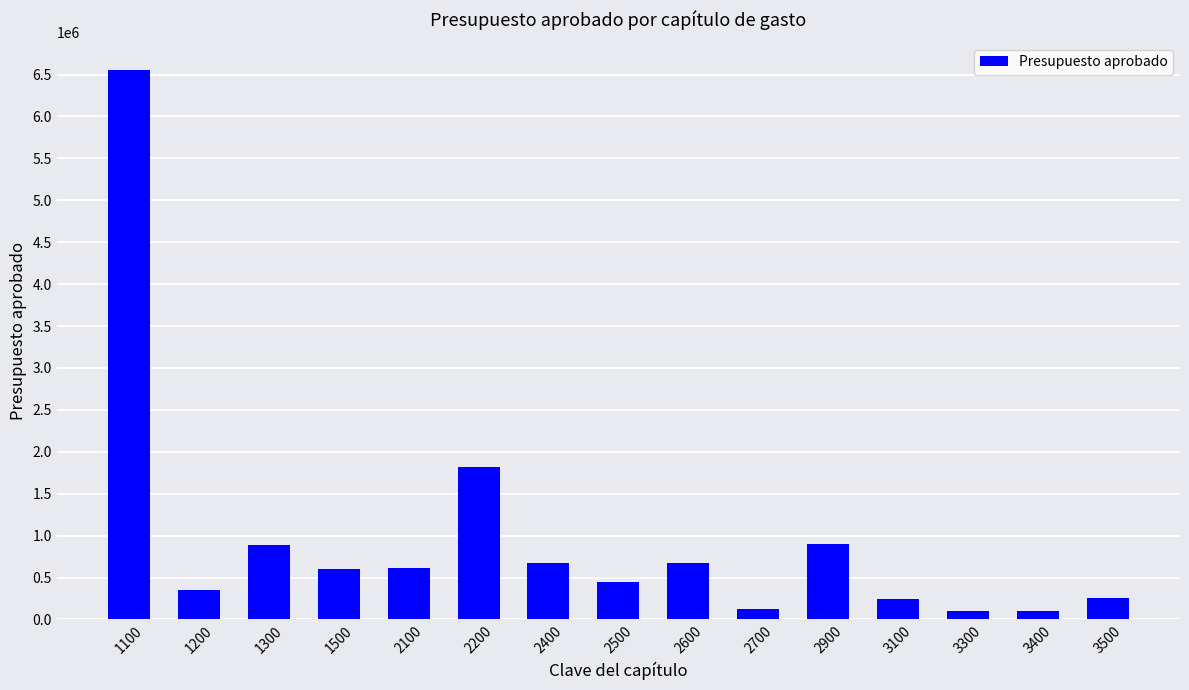

Which category has the highest value across all series?

1100